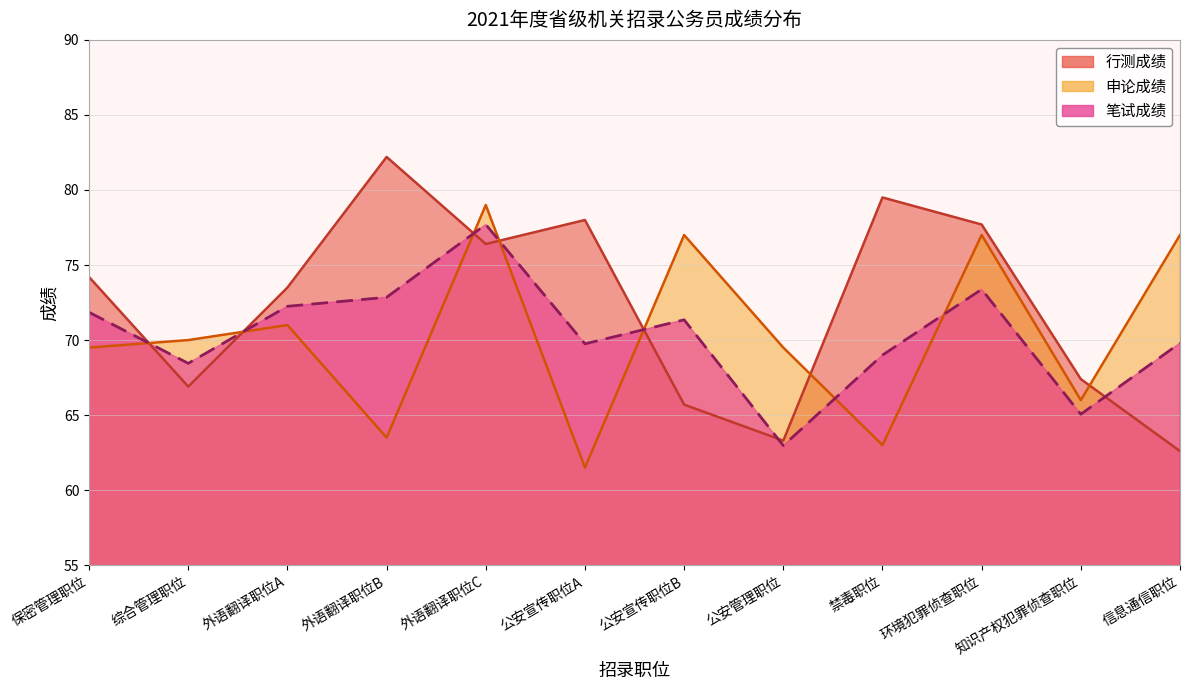

After their last crossing, which series has the higher values: 申论成绩 or 笔试成绩?

申论成绩